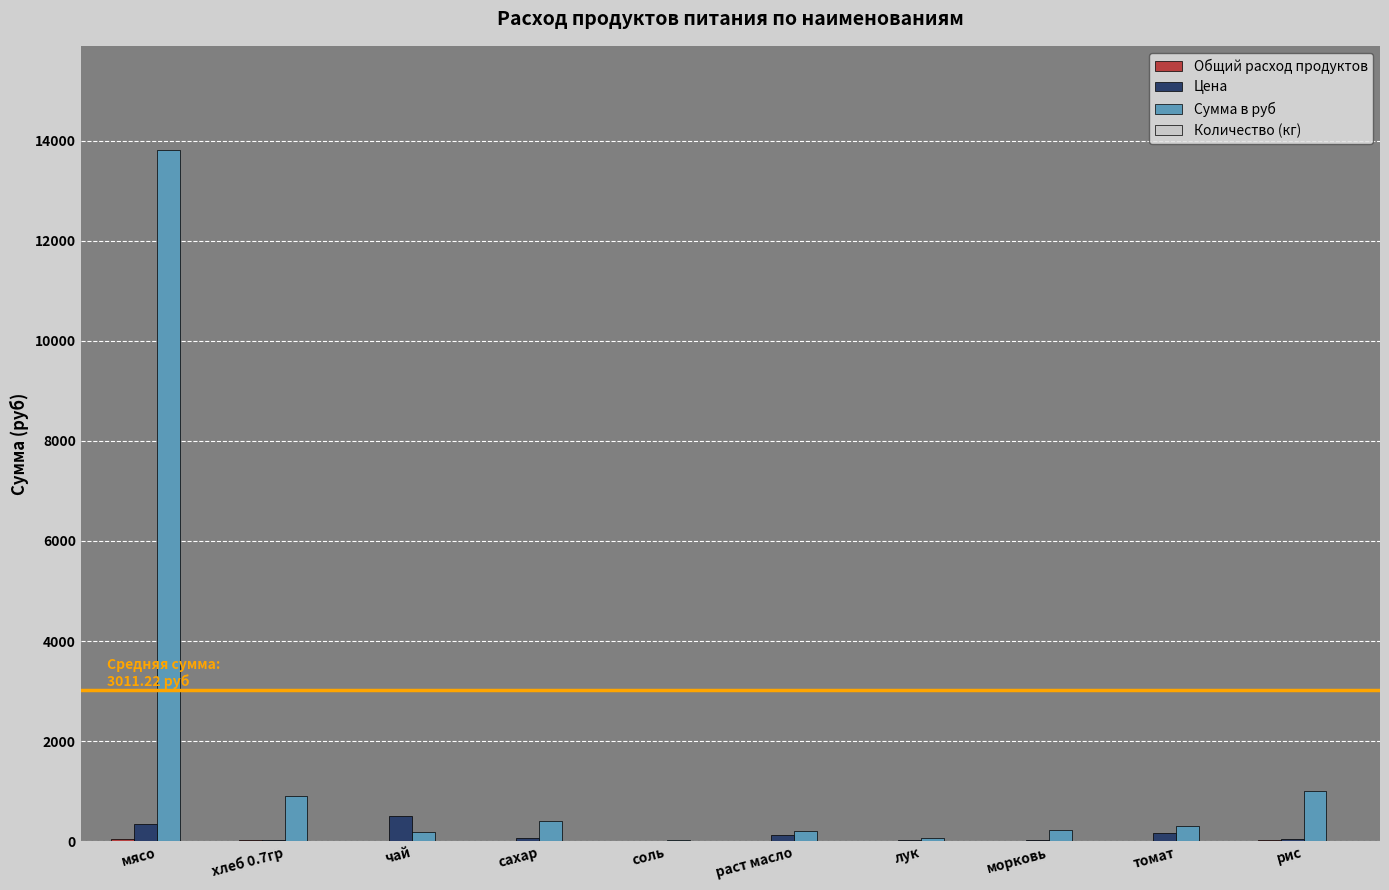

What is the sum of all Сумма в руб values?

17112.0